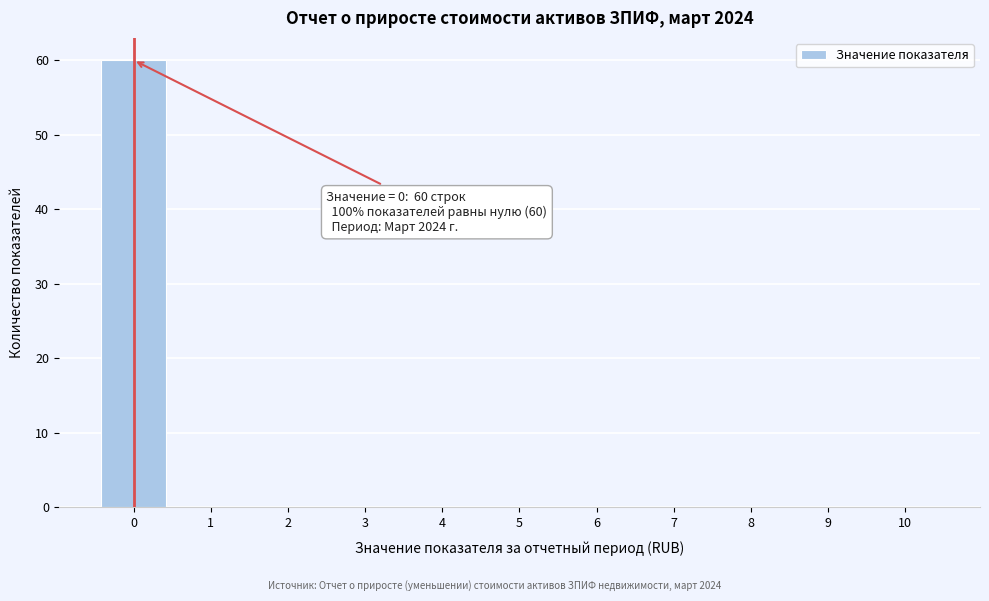

Which range on the x-axis has the tallest bar?

-0.5 to 0.5